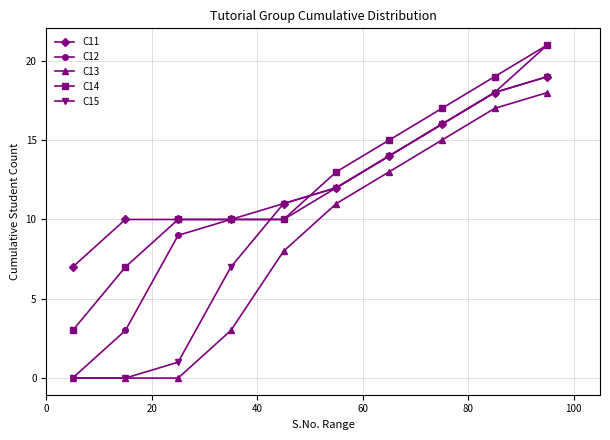

What are all the series names shown in the legend?

C11, C12, C13, C14, C15